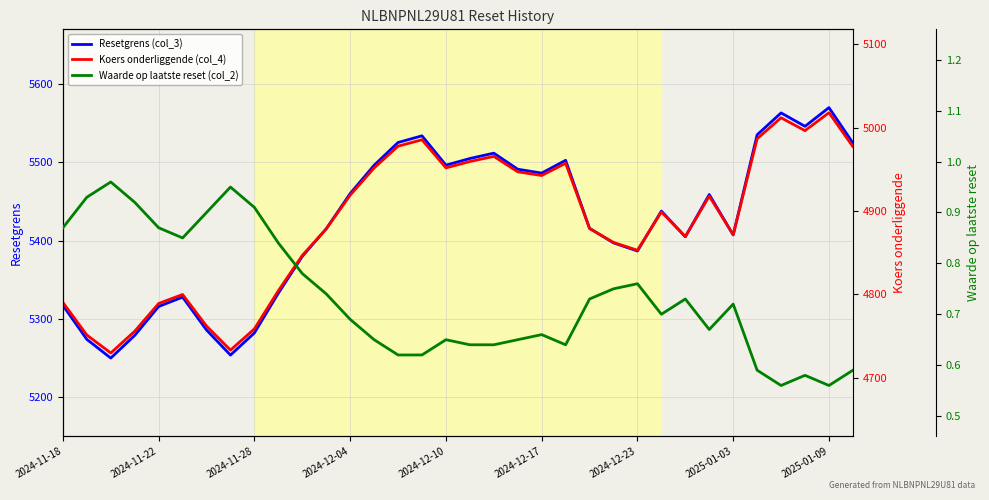

What position from the left is 22?

23